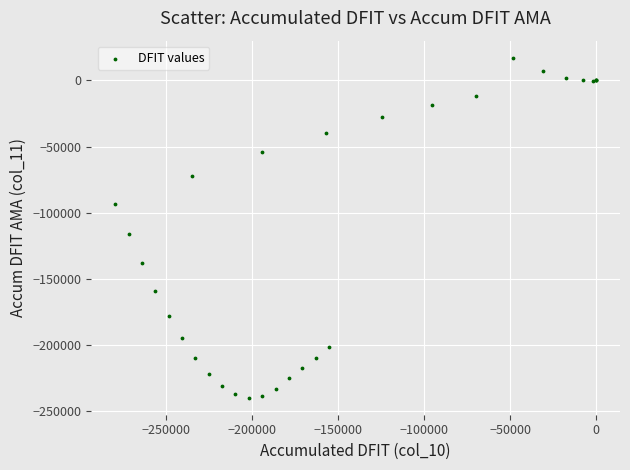

What Y value in the scatter plot is closest to -111402?

-116453.8